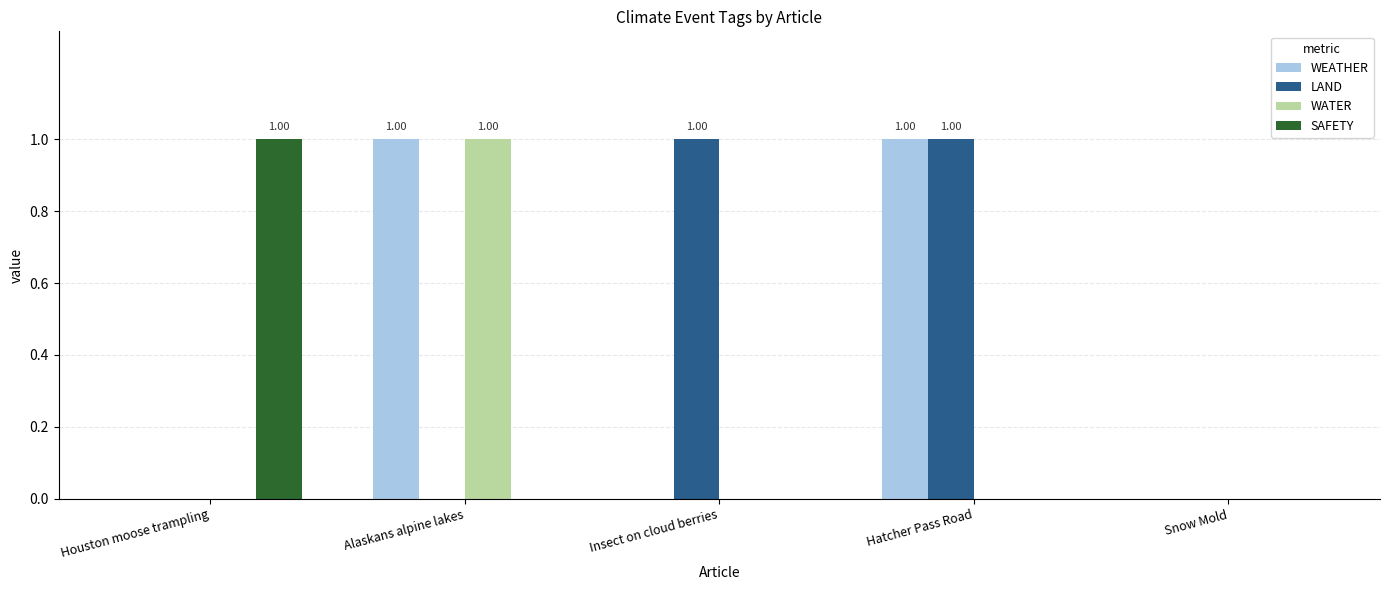

Reading right to left, what are all the values shown in this chart?

WEATHER: Snow Mold=0	Hatcher Pass Road=1	Insect on cloud berries=0	Alaskans alpine lakes=1	Houston moose trampling=0
LAND: Snow Mold=0	Hatcher Pass Road=1	Insect on cloud berries=1	Alaskans alpine lakes=0	Houston moose trampling=0
WATER: Snow Mold=0	Hatcher Pass Road=0	Insect on cloud berries=0	Alaskans alpine lakes=1	Houston moose trampling=0
SAFETY: Snow Mold=0	Hatcher Pass Road=0	Insect on cloud berries=0	Alaskans alpine lakes=0	Houston moose trampling=1